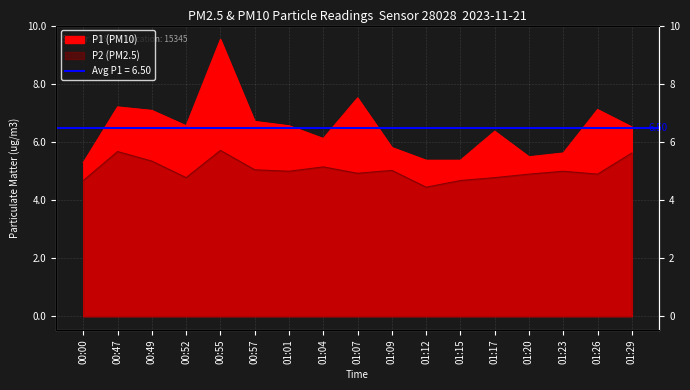

Where is the first local maximum for P2?

00:47